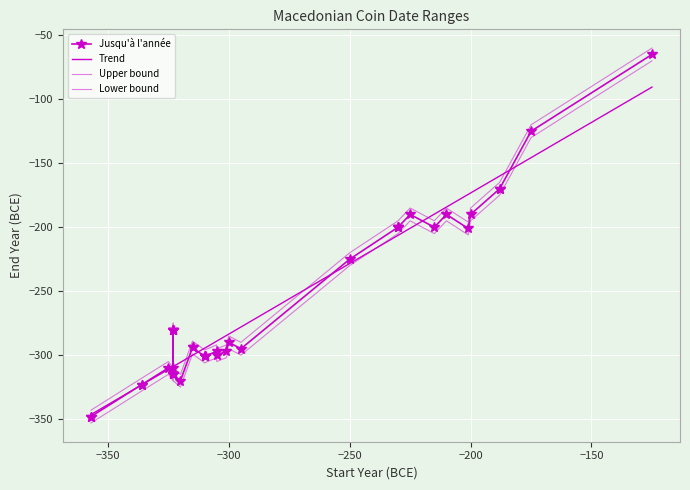

What is the value of the A partir de l'année point at the 25th from the left?

-188